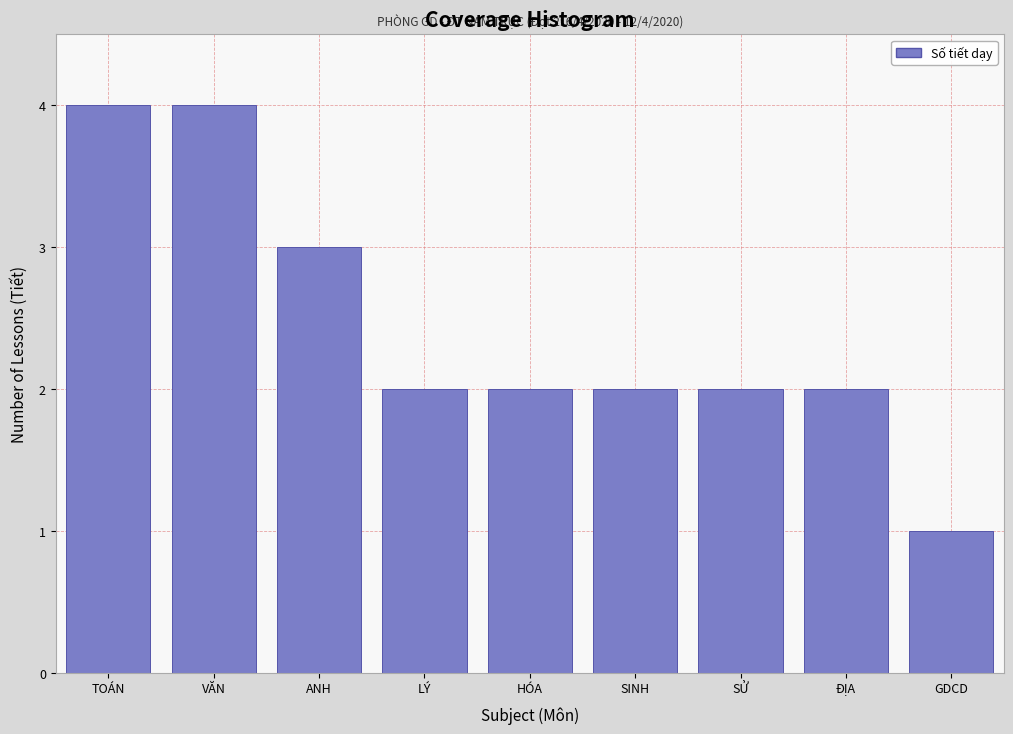

Reading left to right, extract all data points from this chart.

4	4	3	2	2	2	2	2	1